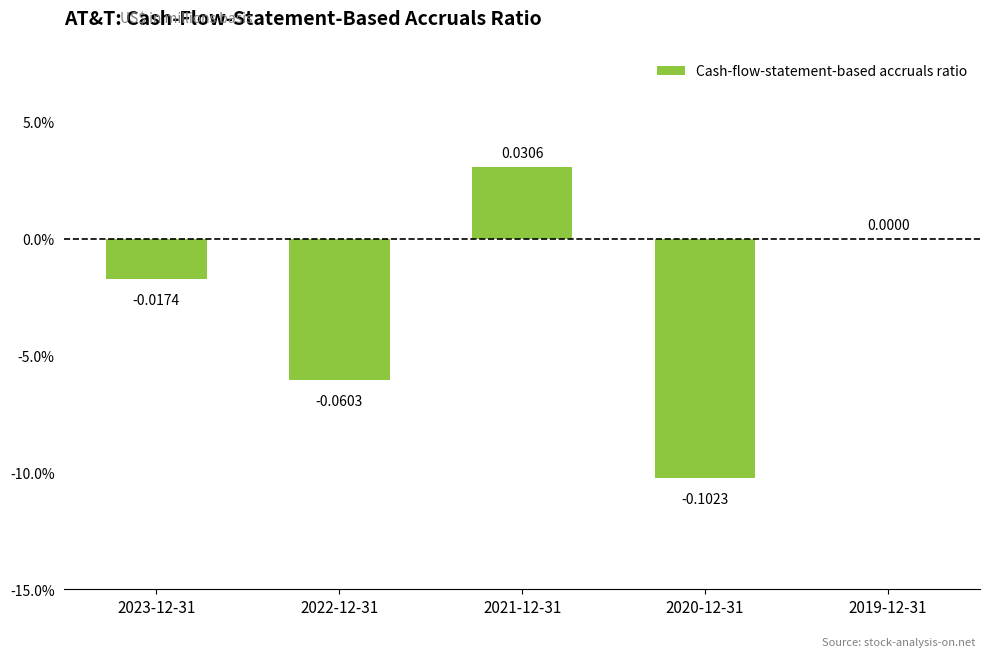

Which label corresponds to the largest value in the chart?

2021-12-31